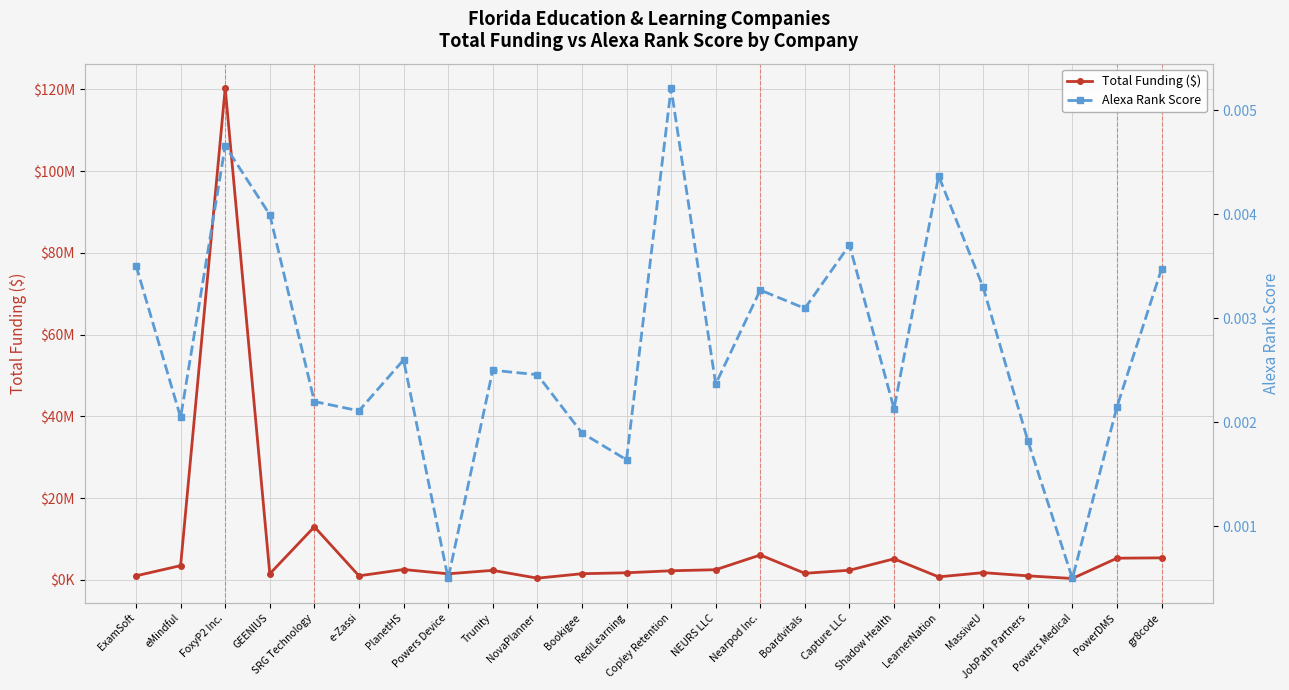

How many interior local peaks does the Total Funding ($) series have?

7